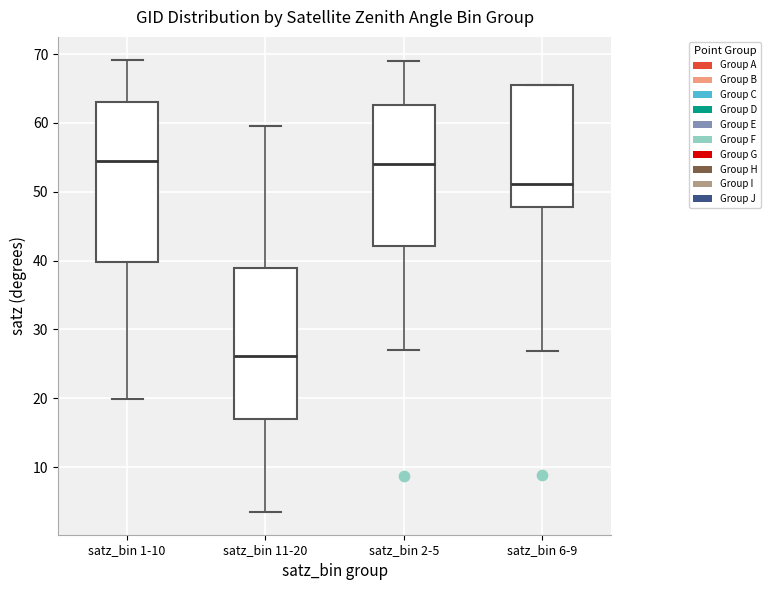

Reading left to right, read every box against the y-axis: the position of its median line, the range the box covers, and the ends of its whiskers. The values are not printed on the chart, so give them approximately, as read against the axis.

satz_bin 1-10: median 54, box 40 to 63, whiskers 20 to 69
satz_bin 11-20: median 26, box 17 to 39, whiskers 3 to 60
satz_bin 2-5: median 54, box 42 to 63, whiskers 27 to 69
satz_bin 6-9: median 51, box 48 to 65, whiskers 27 to 66